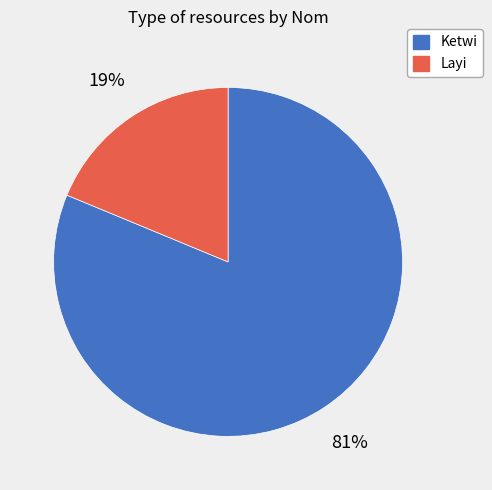

Combined, do Ketwi and Layi account for over 50%?

Yes